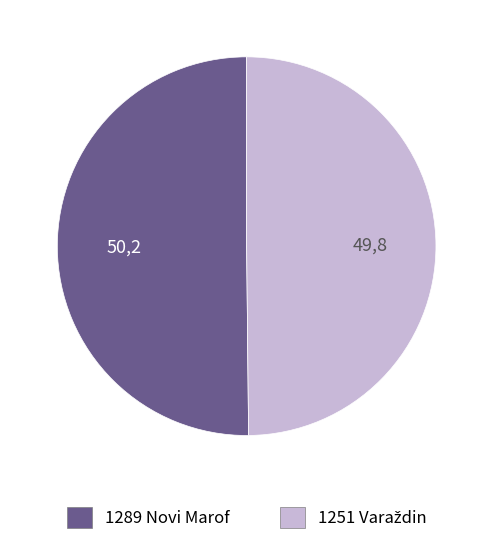

What is the ratio of the value at 1251 to the value at 1289?

1.0